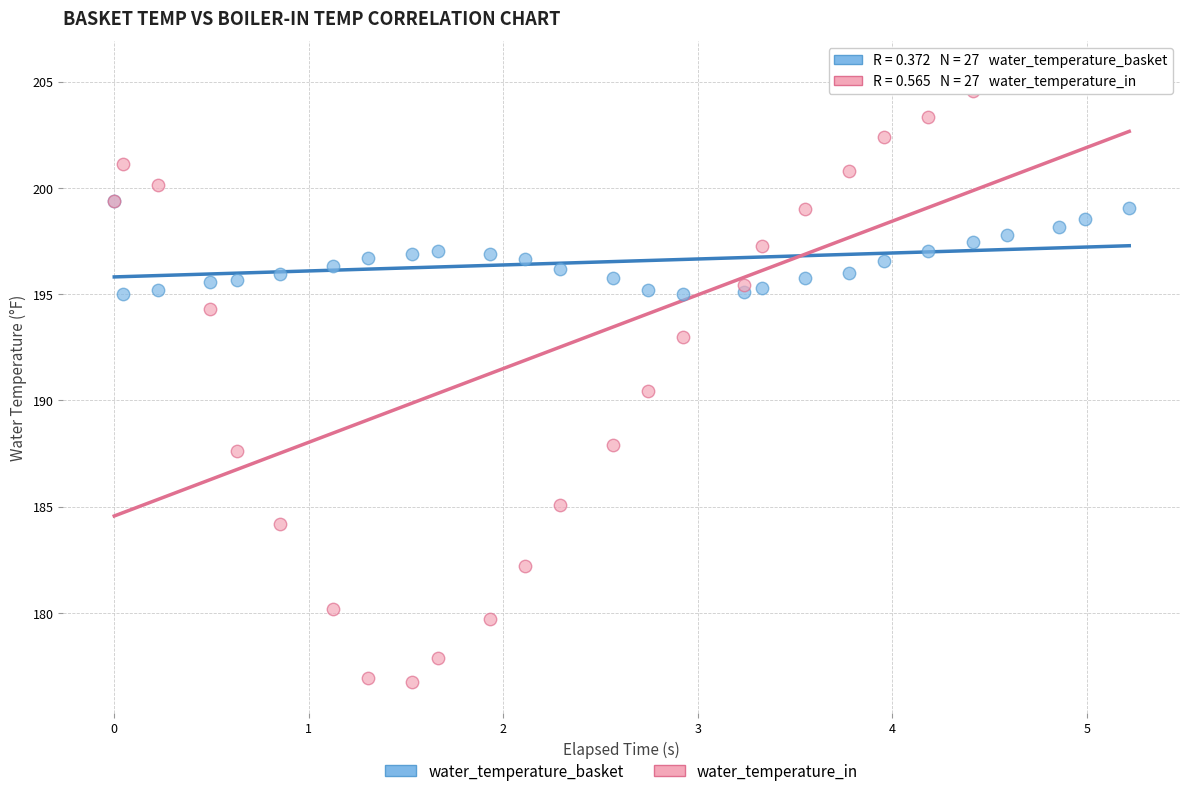

In the water_temperature_in series, what Y value is closest to 191?

190.4